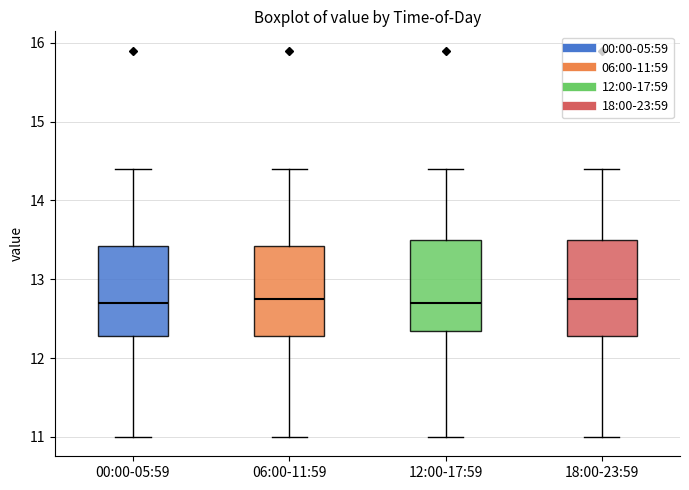

Where does the median line of the box for 18:00-23:59 sit on the y-axis? The values are not printed on the chart, so give them approximately, as read against the axis.

12.8